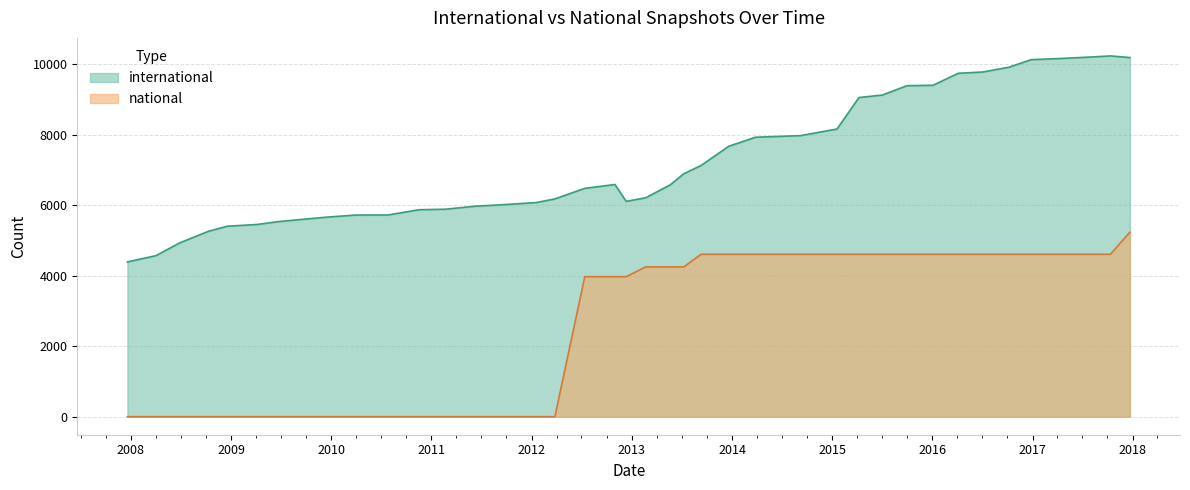

Is the value of international at 37 greater than the value of national at 9?

Yes